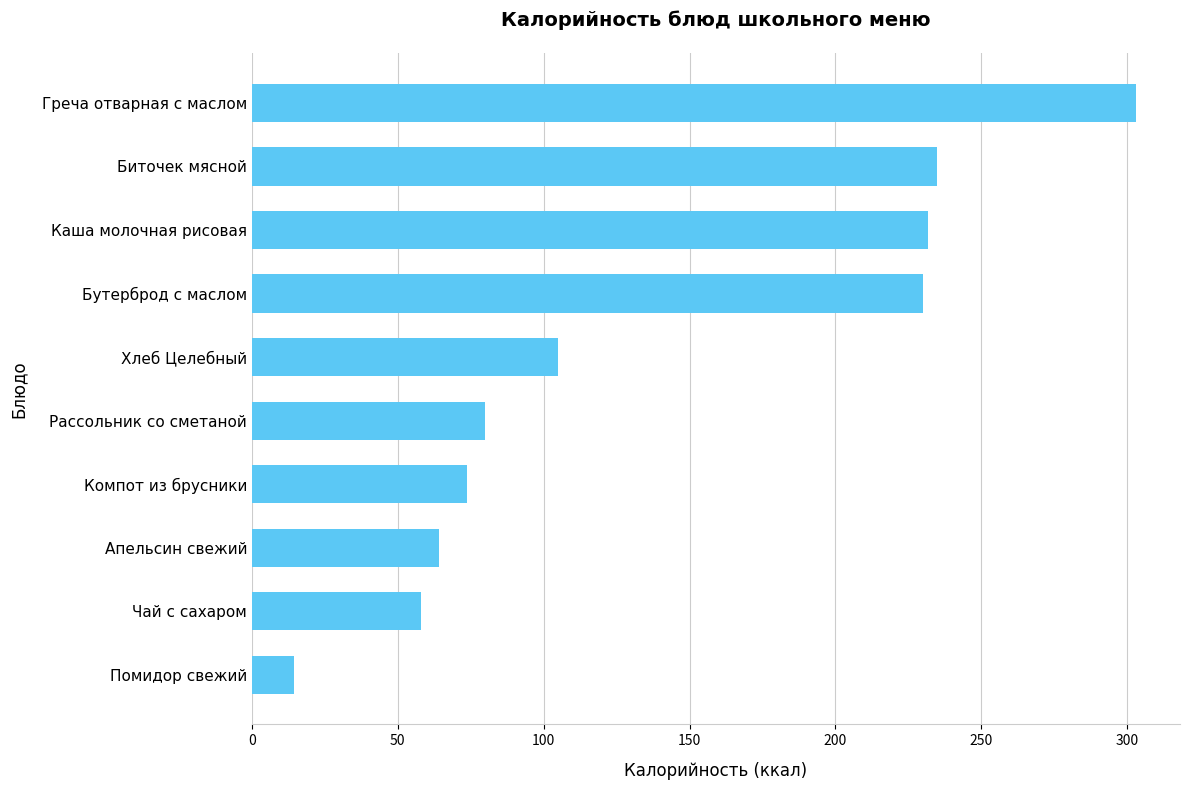

Does the chart contain any negative values?

No